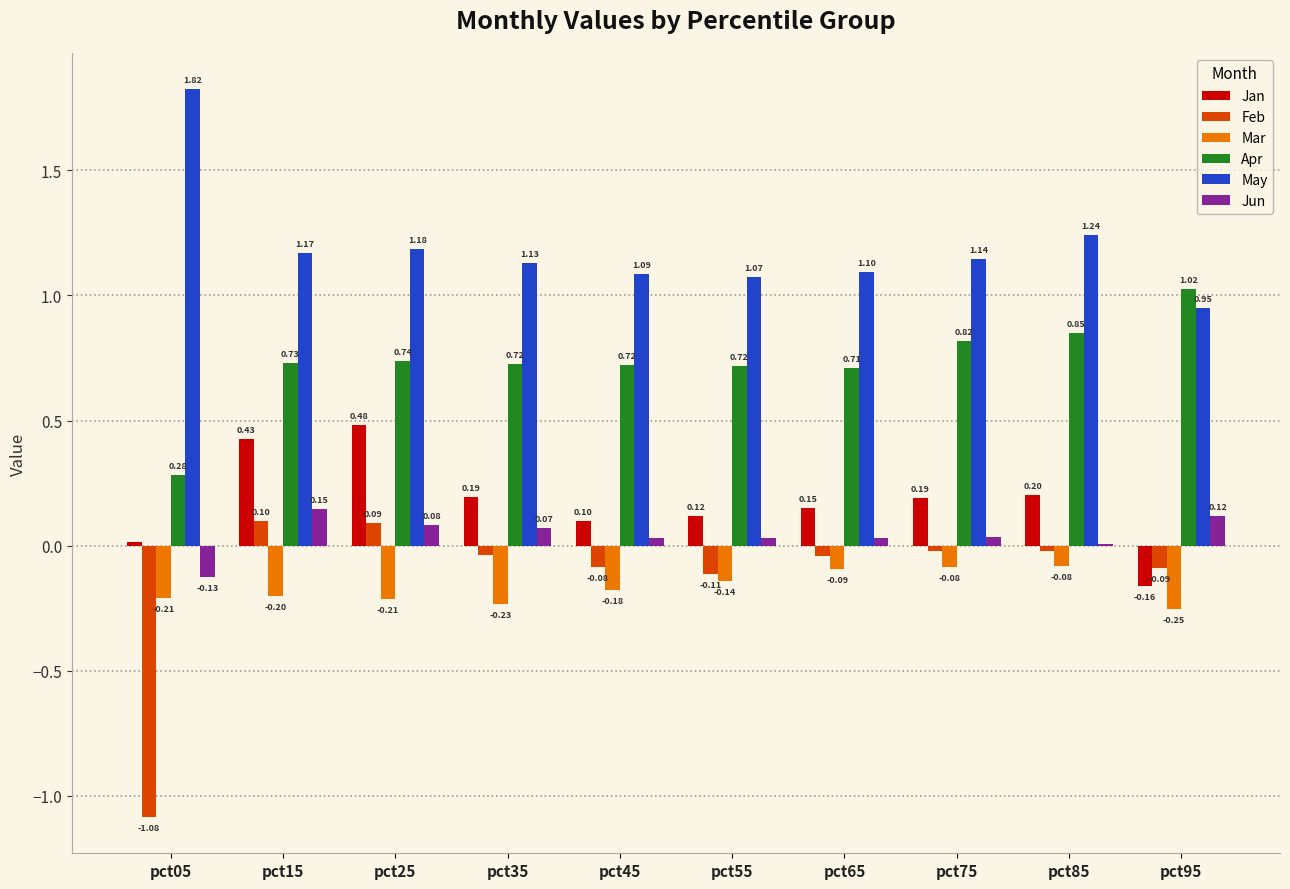

Which series has the largest total across all categories?

May